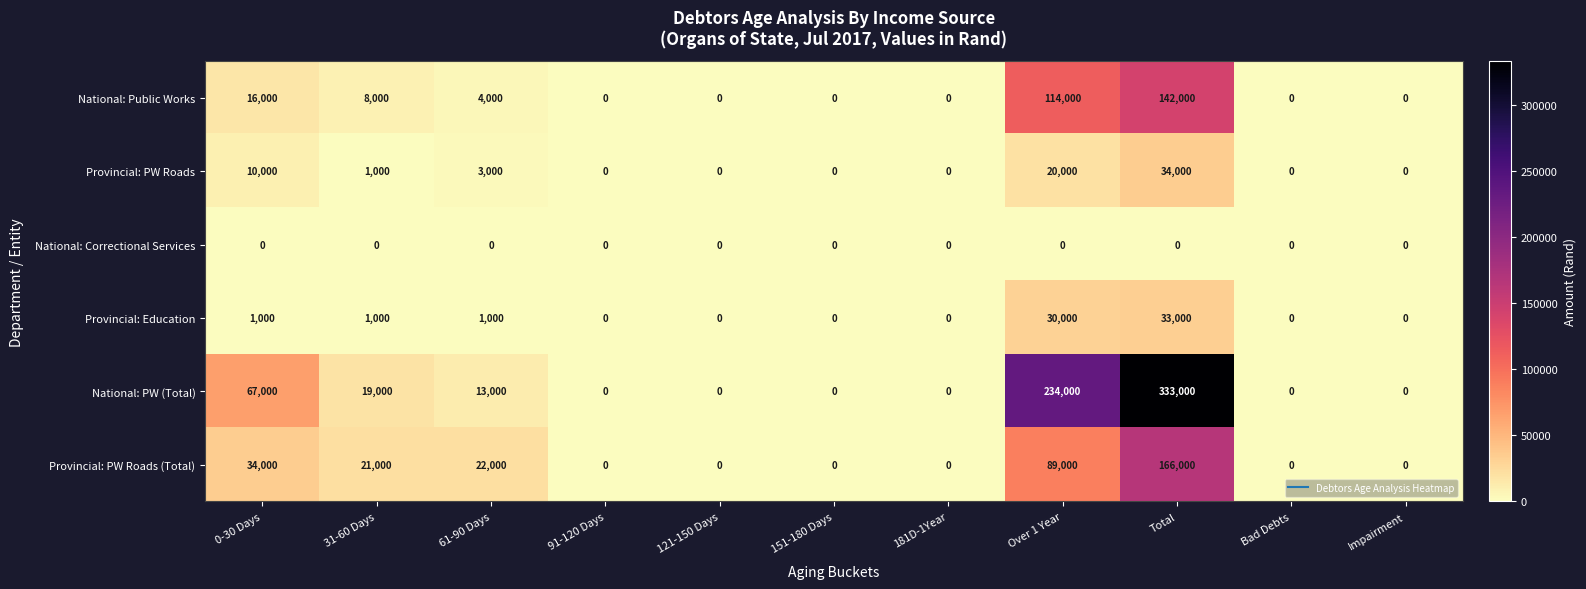

At how many categories does at least one series exceed 101584?

2